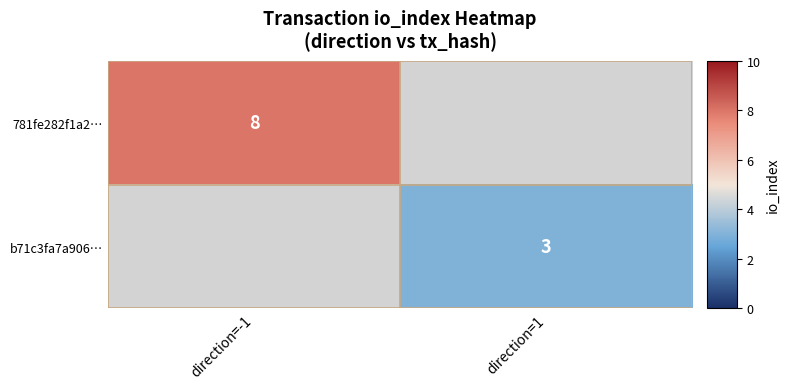

The 781fe282f1a2… series shows 8 at direction=-1. True or false?

True